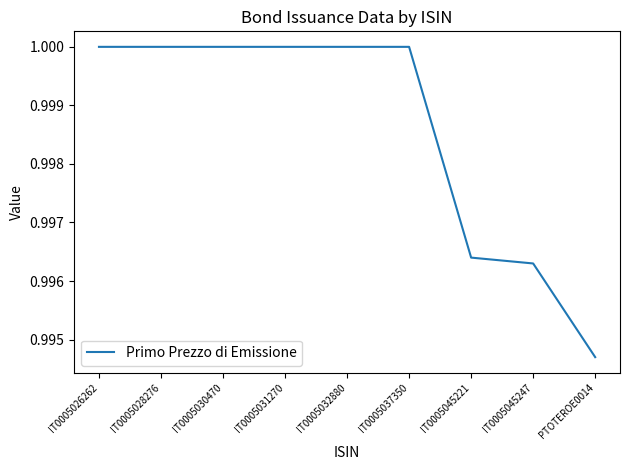

Is this an area chart (filled region under the line)?

No